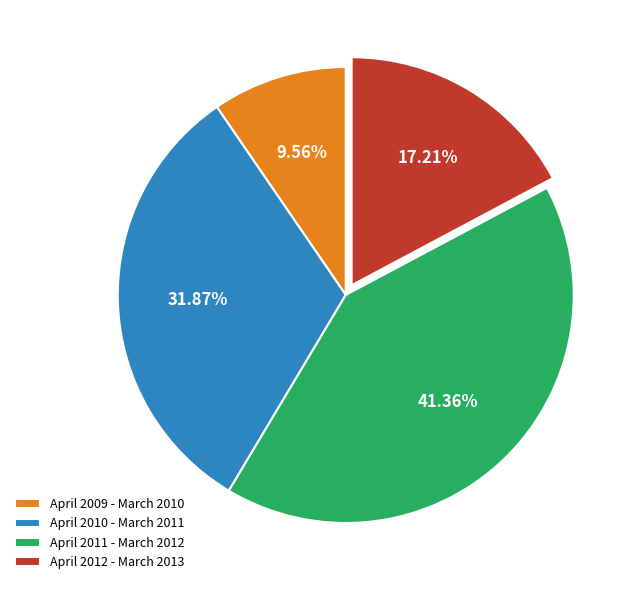

To the nearest percent, what is the combined percentage of April 2011 - March 2012 and April 2010 - March 2011?

73%